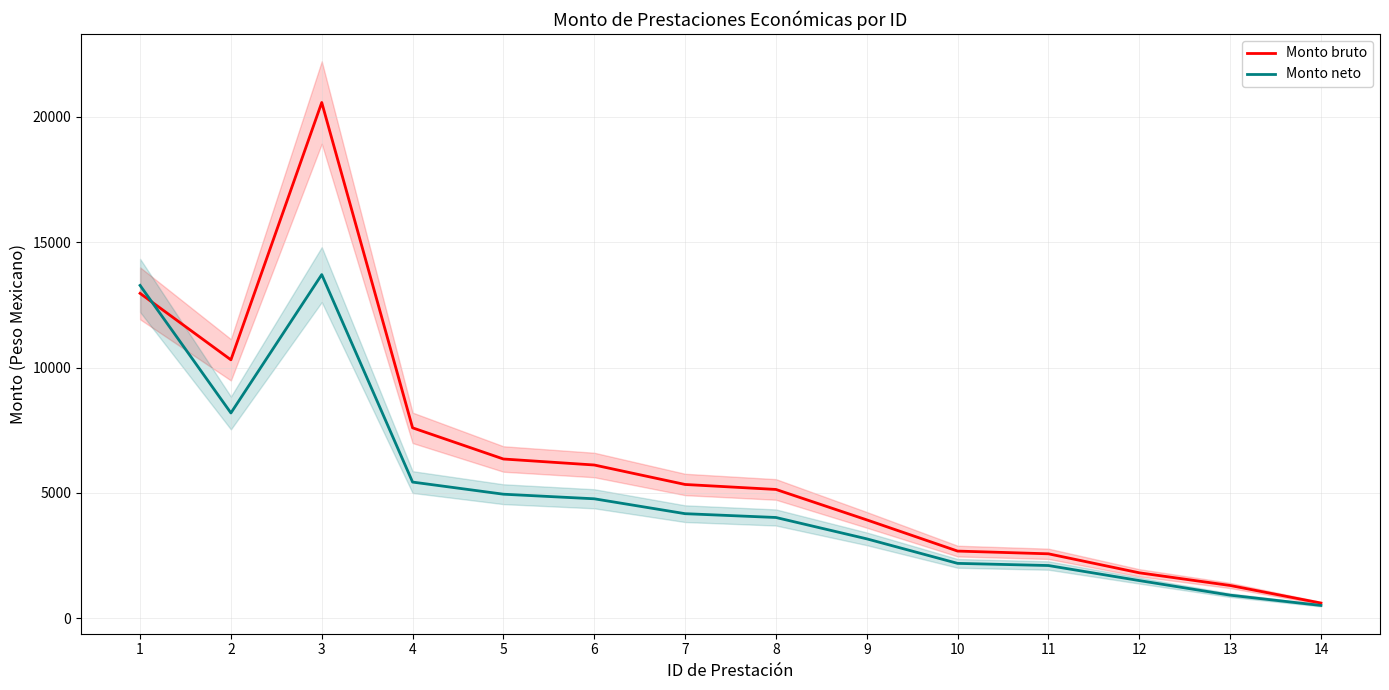

Which series ends up on top after the final intersection of Monto bruto and Monto neto?

Monto bruto